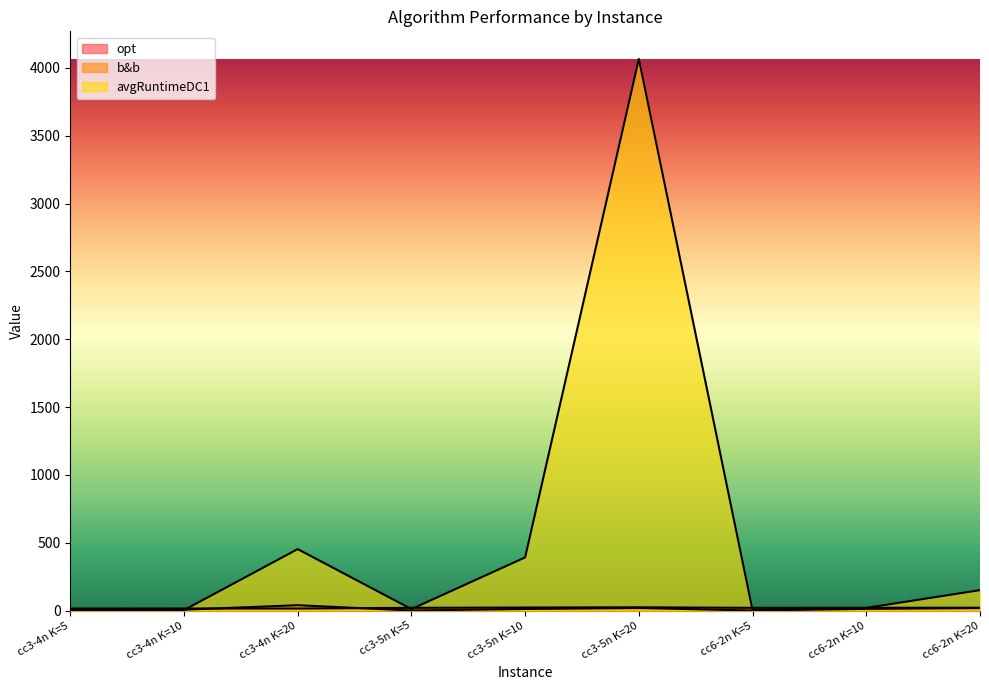

Does the chart display data point markers on the line(s)?

No